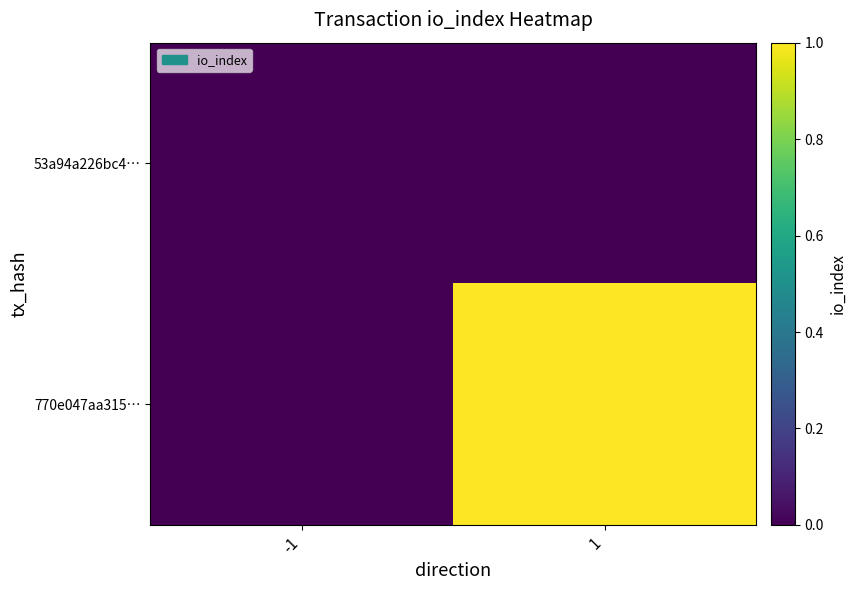

List the series in order of their overall mean, highest first.

770e047aa315…, 53a94a226bc4…